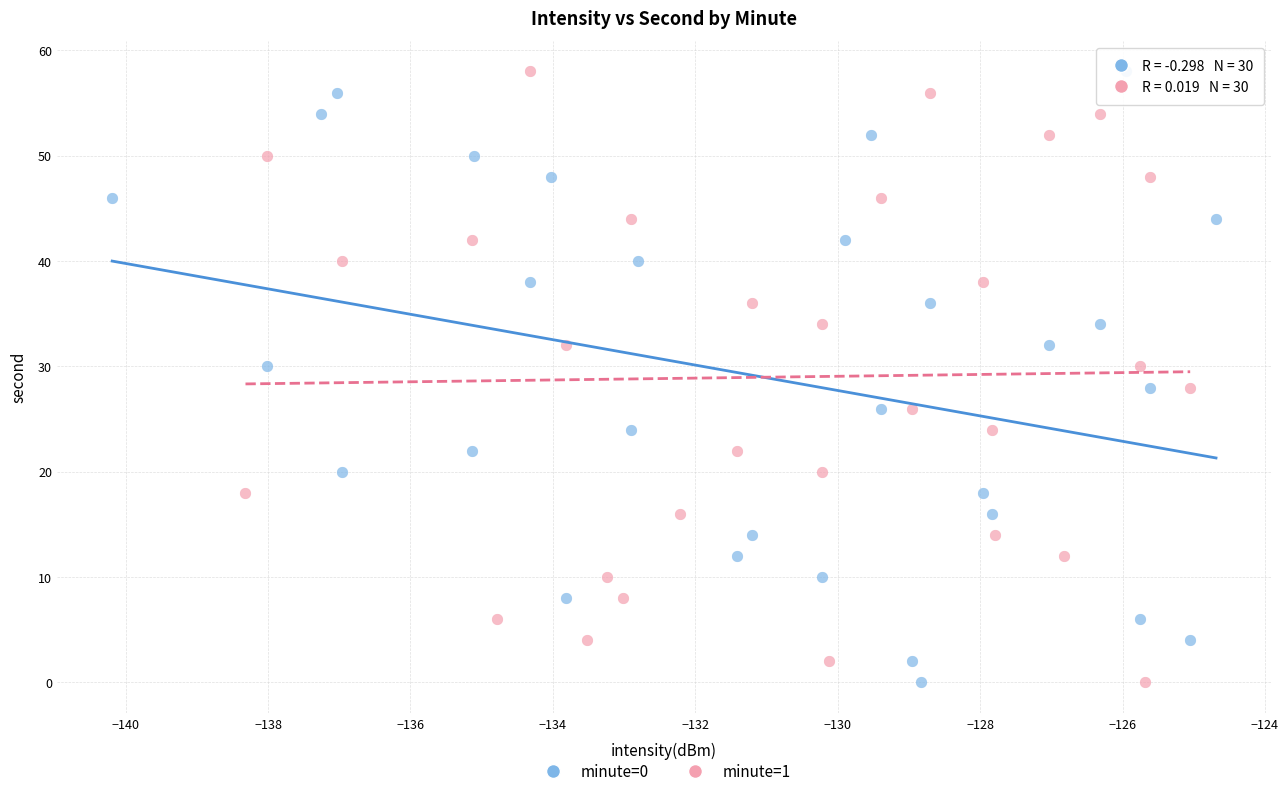

What are all the series names shown in the legend?

minute=0, minute=1